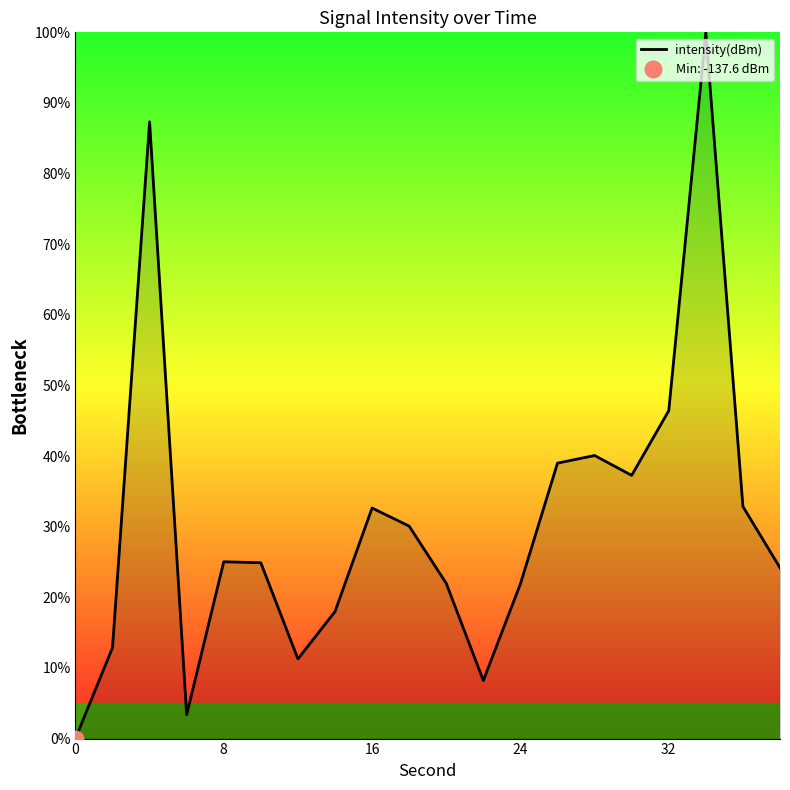

What is the difference between the maximum and minimum values?

100.0